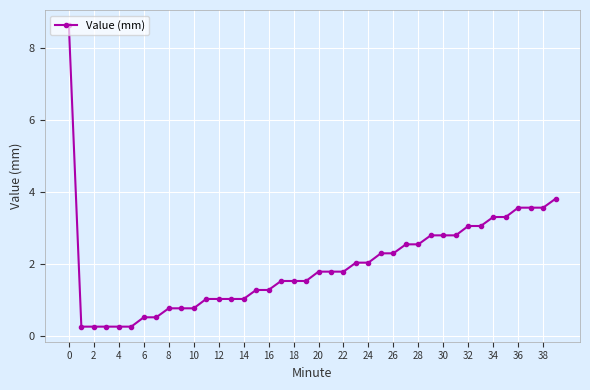

What is the value of the 1st point from the left?

8.6